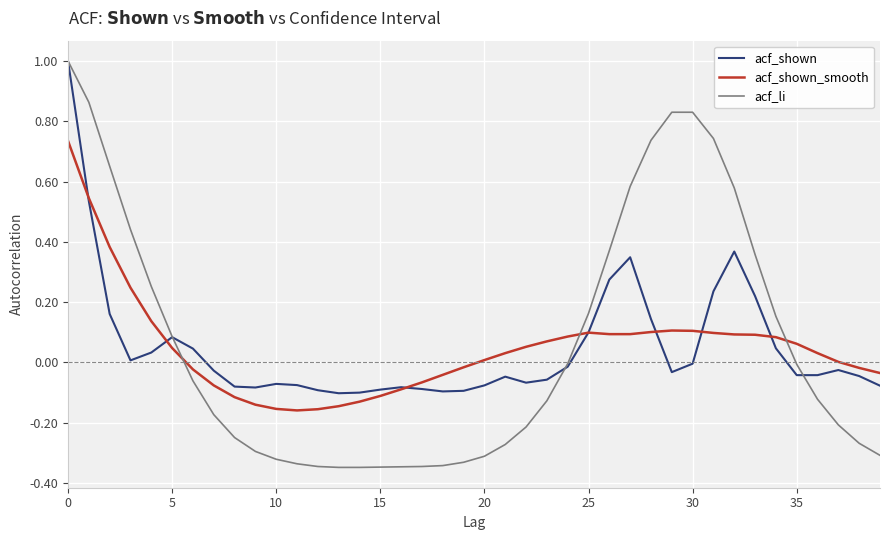

What is the maximum value shown in the chart?

1.0